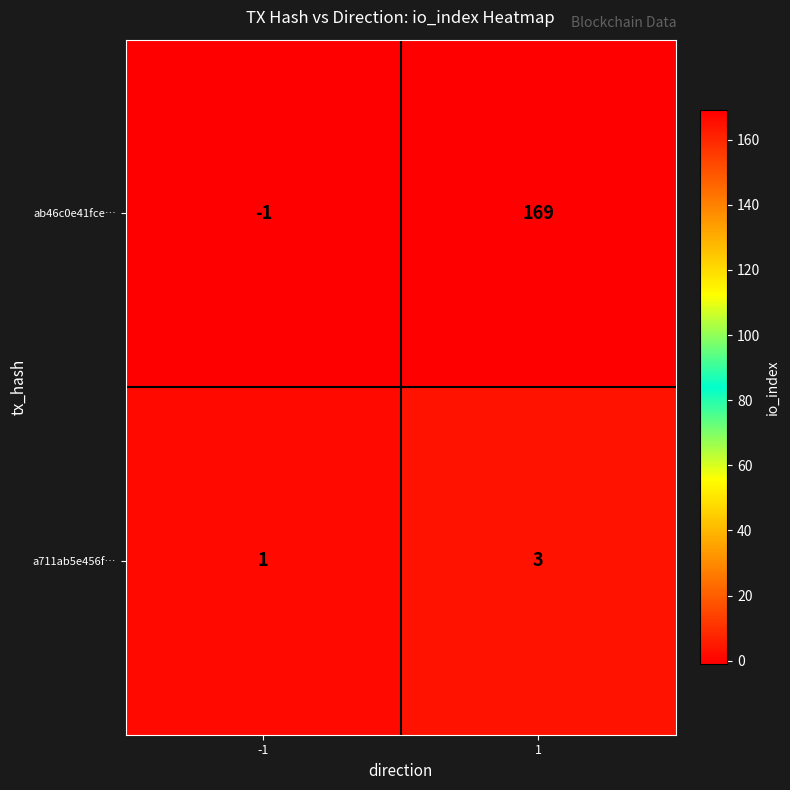

How many distinct data groups are displayed?

2